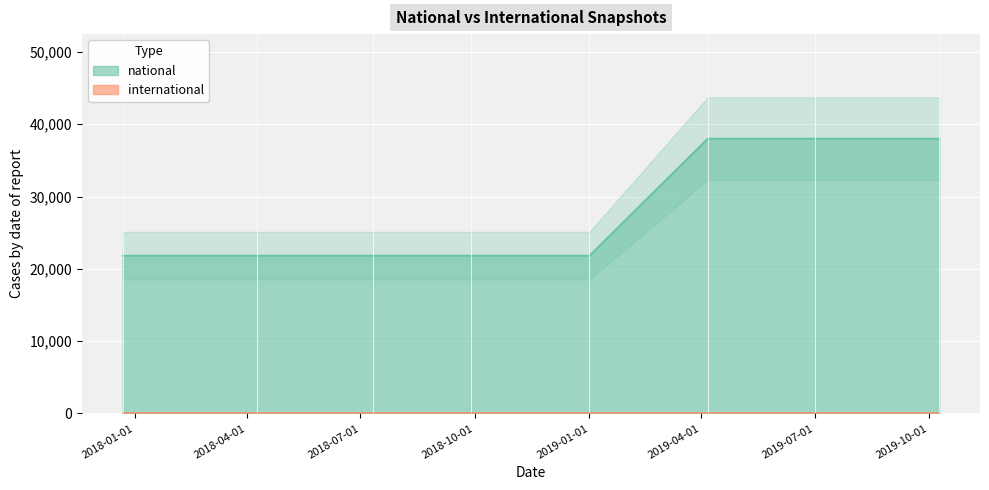

Reading left to right, list all the values displayed in this chart.

2017-12-22=21833	2018-04-09=21833	2018-07-11=21833	2018-09-28=21833	2019-01-01=21833	2019-04-06=38016	2019-07-01=38016	2019-10-09=38016